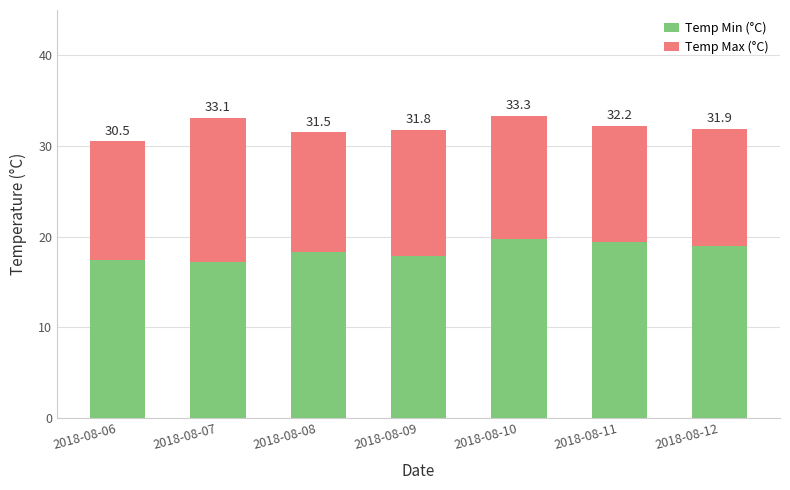

What is the average value of the Temp Min (°C) series?

18.4